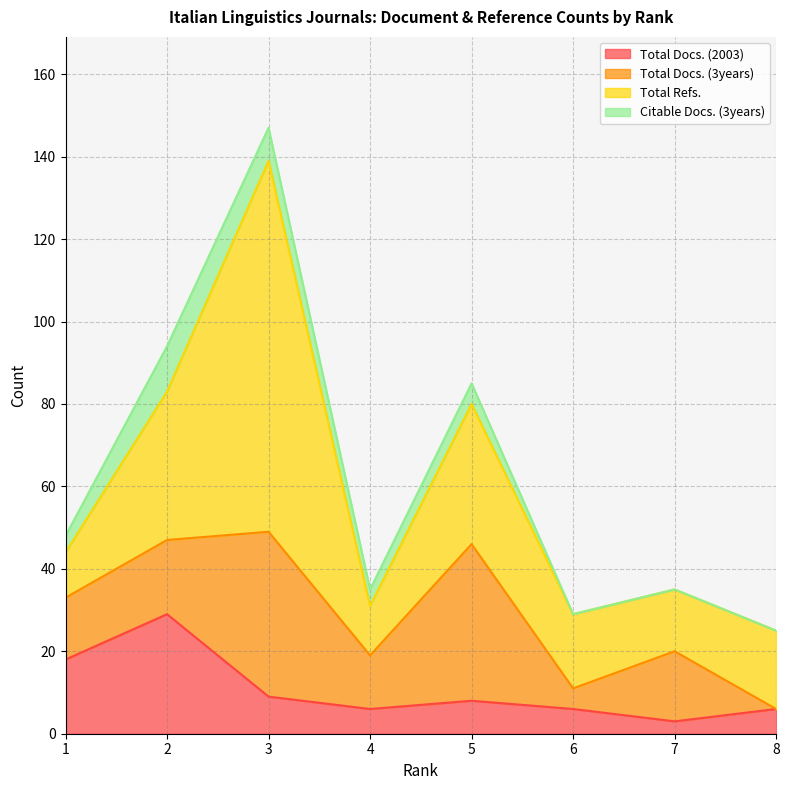

Reading right to left, extract all data points from this chart.

Total Docs. (2003): 6	3	6	8	6	9	29	18
Total Docs. (3years): 0	17	5	38	13	40	18	15
Total Refs.: 19	15	18	34	12	90	36	11
Citable Docs. (3years): 0	0	0	5	4	8	11	4